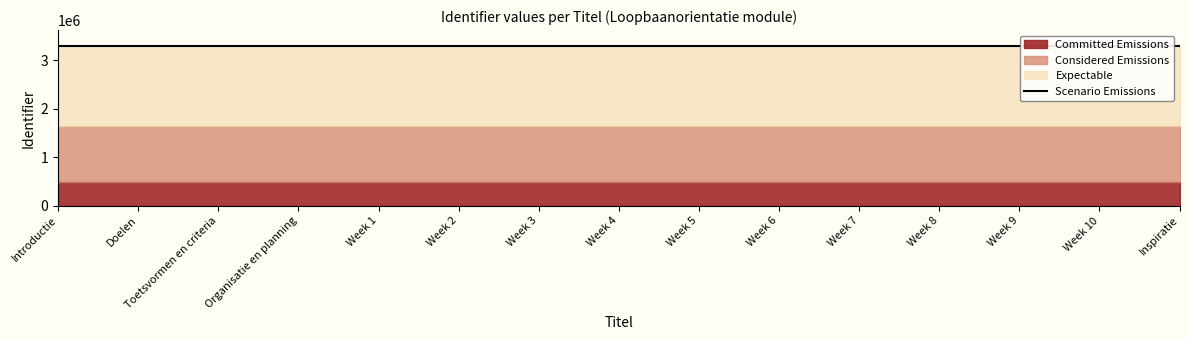

What is the change in value from Week 2 to Week 5?

+6